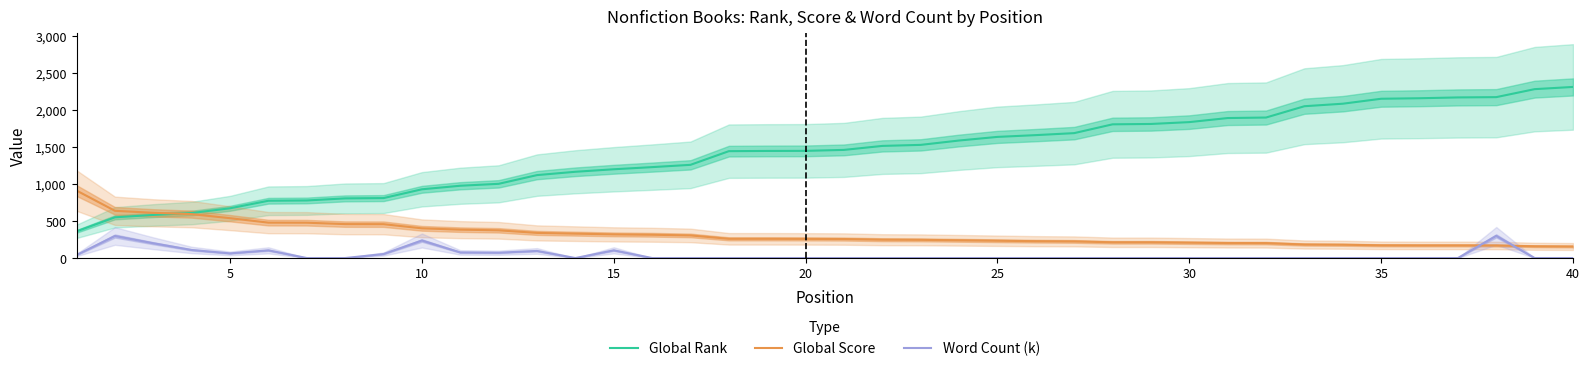

True or false: Global Rank has more than 2 interior local peaks.

False